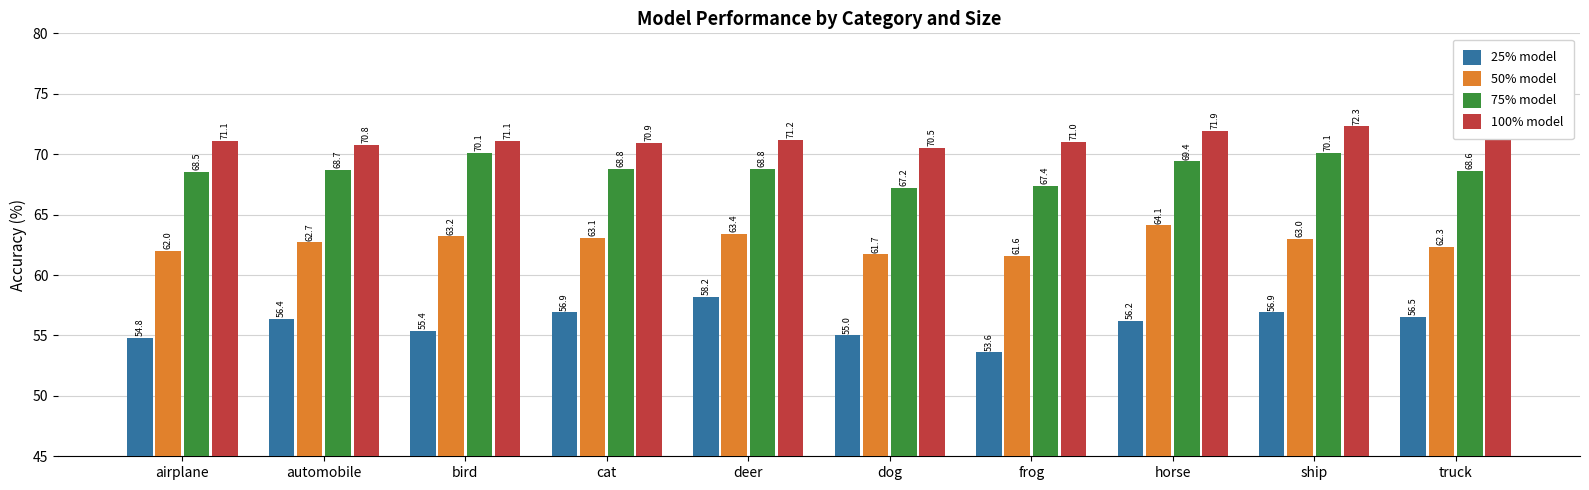

What is the label of the 5th bar from the left?

deer